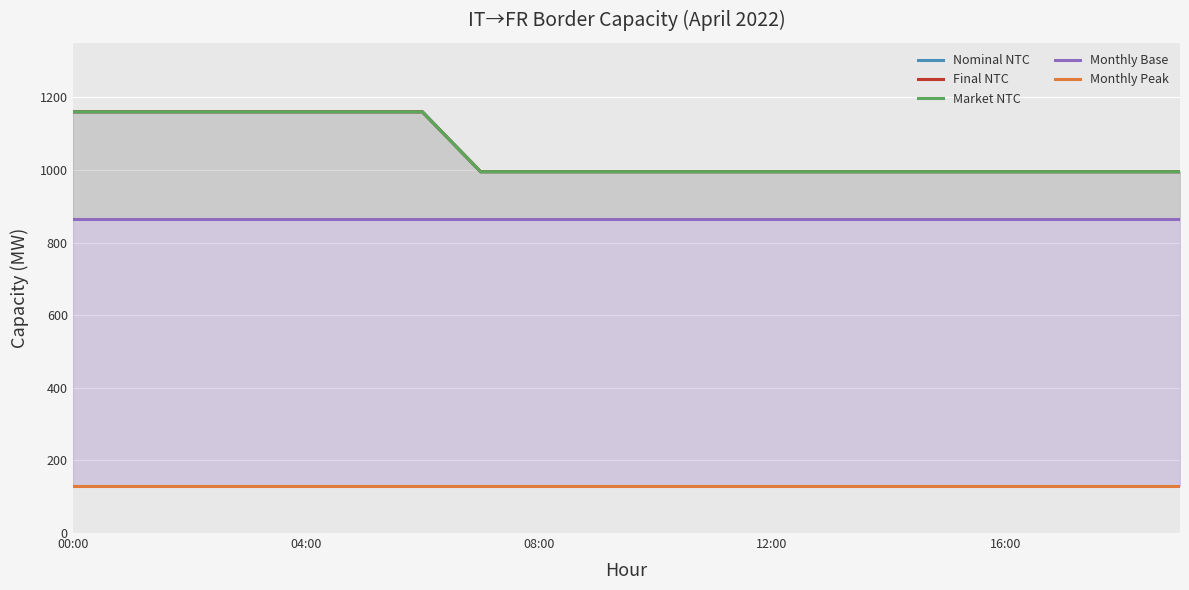

True or false: Monthly Base has more than 1 points higher than both neighbors.

False